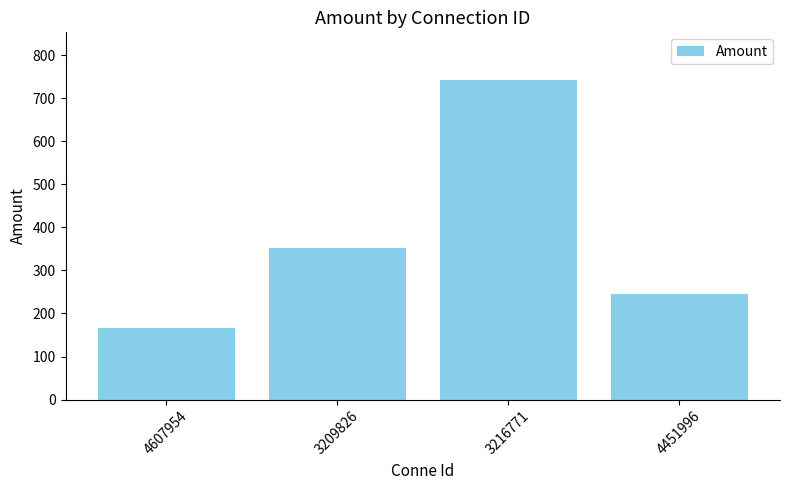

Which category has the highest value across all series?

3216771